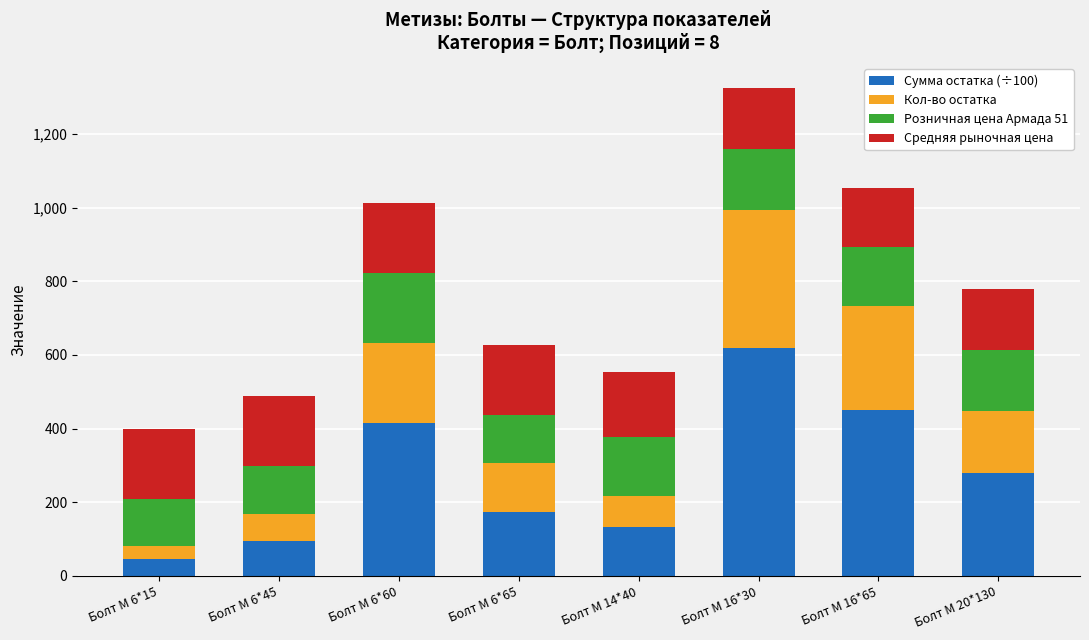

How many bars are there in total?

8